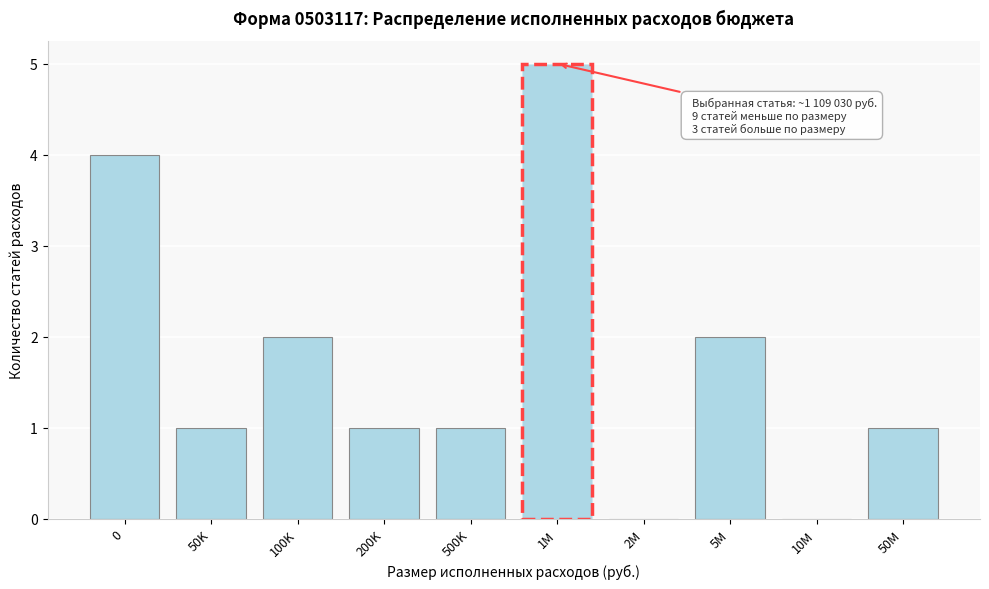

Reading left to right, transcribe all the data shown in this chart.

0=4	50K=1	100K=2	200K=1	500K=1	1M=5	2M=0	5M=2	10M=0	50M=1